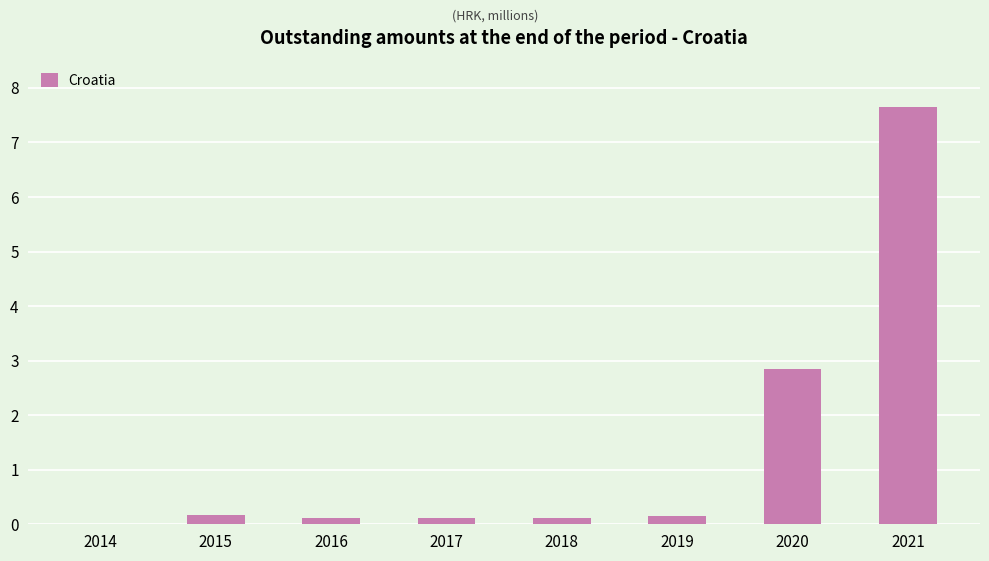

What is the change in value from 2014 to 2019?

+0.2